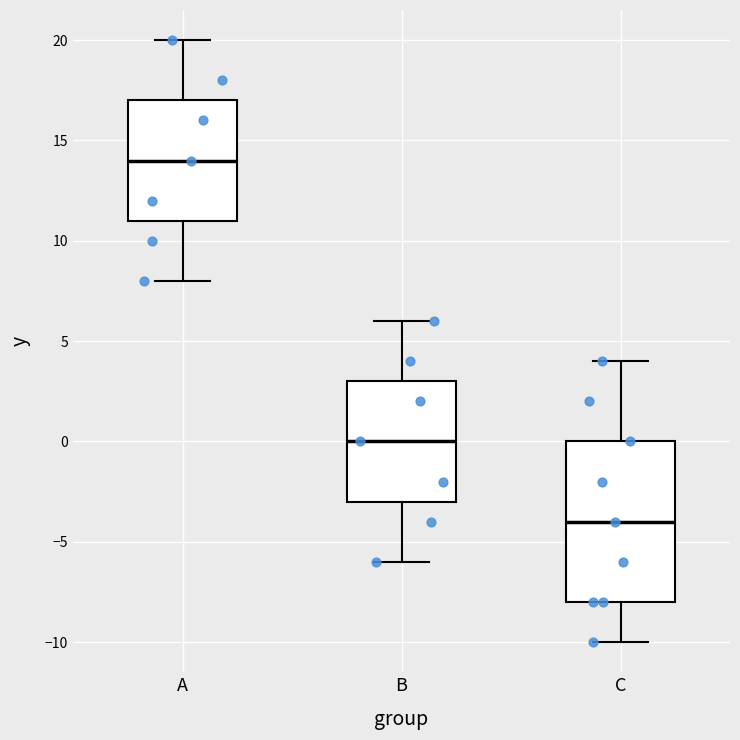

Reading left to right, read every box against the y-axis: the position of its median line, the range the box covers, and the ends of its whiskers. The values are not printed on the chart, so give them approximately, as read against the axis.

A: median 14, box 11 to 17, whiskers 8 to 20
B: median 0, box -3 to 3, whiskers -6 to 6
C: median -4, box -8 to 0, whiskers -10 to 4